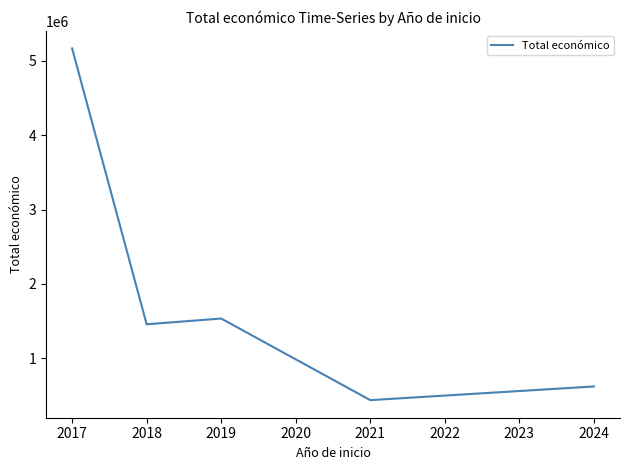

Reading left to right, extract all data points from this chart.

5163335.0	1459057.4	1536221.4	440317.0	623917.4